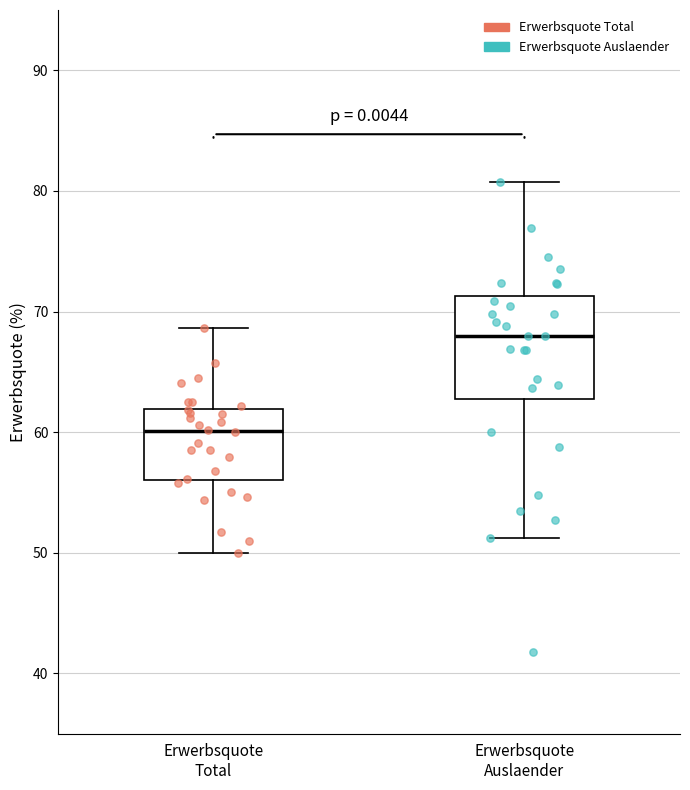

Where does the upper whisker of the box for Erwerbsquote Total end on the y-axis? The values are not printed on the chart, so give them approximately, as read against the axis.

69